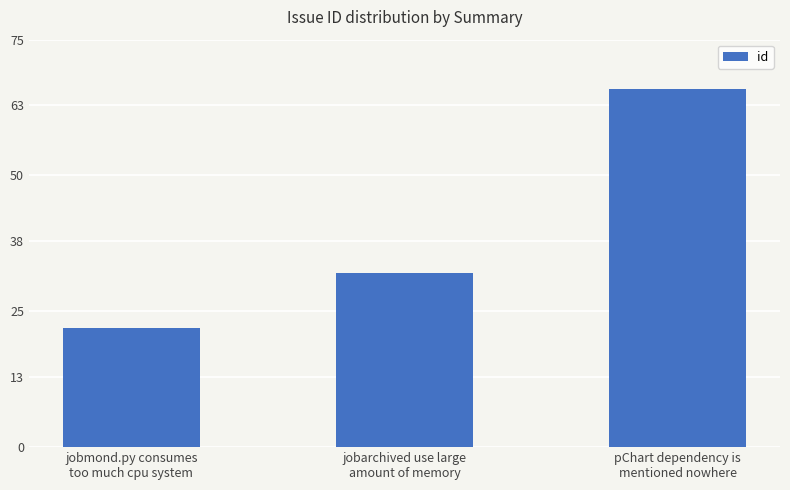

True or false: the data shows 96 at pChart dependency is
mentioned nowhere.

False